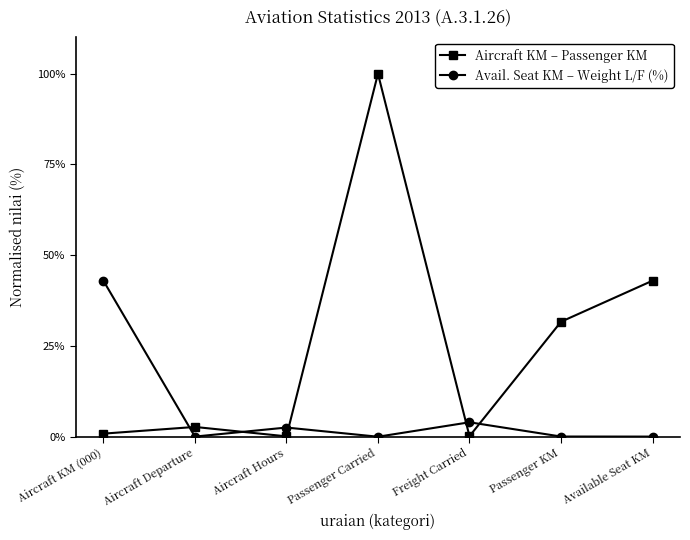

Which series changed the most between Passenger Carried and Passenger KM?

Aircraft KM – Passenger KM